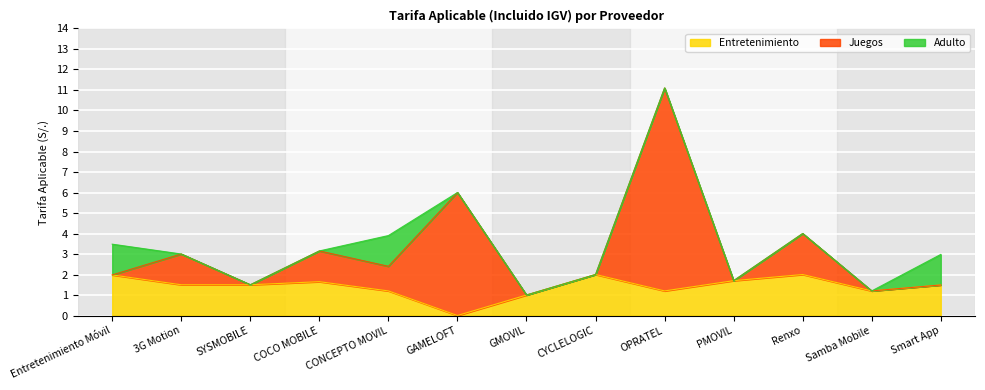

List the labels in order of Entretenimiento value, largest first.

CYCLELOGIC, Renxo, Entretenimiento Móvil, PMOVIL, COCO MOBILE, 3G Motion, SYSMOBILE, Smart App, CONCEPTO MOVIL, OPRATEL, Samba Mobile, GMOVIL, GAMELOFT